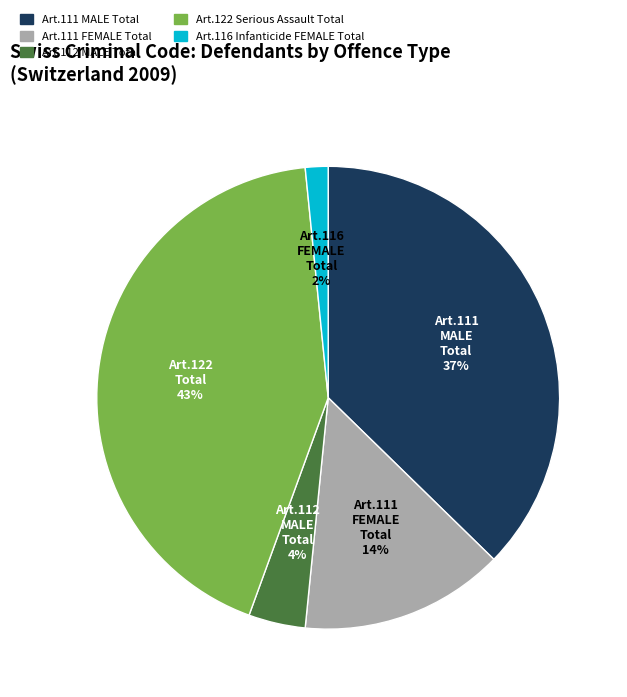

To the nearest percent, what is the difference between the largest and smallest slice percentages?

41%